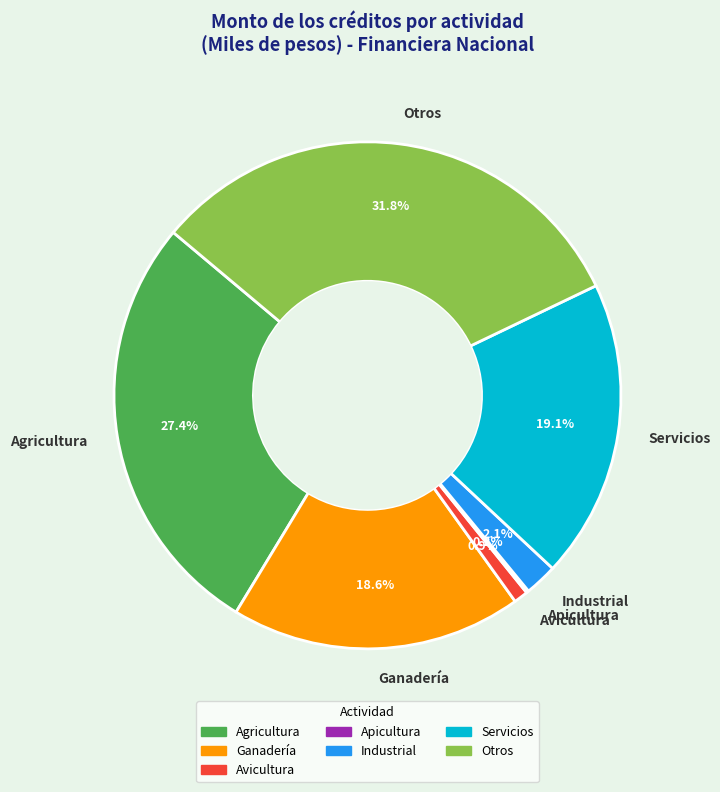

To the nearest percent, what is the difference between the largest and smallest slice percentages?

32%